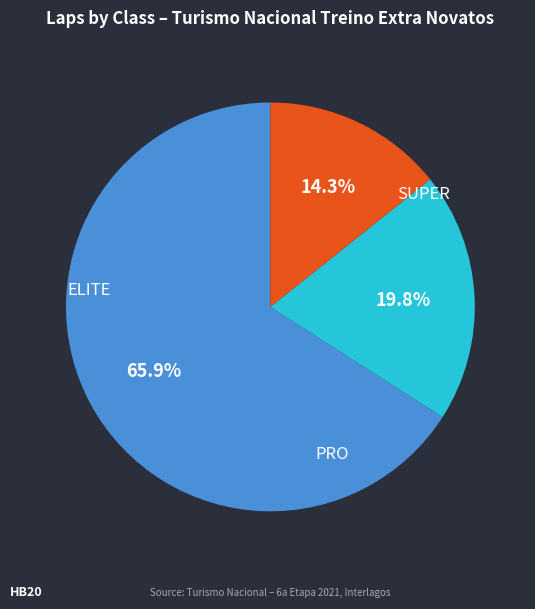

Is there any slice that represents more than half of the pie?

Yes